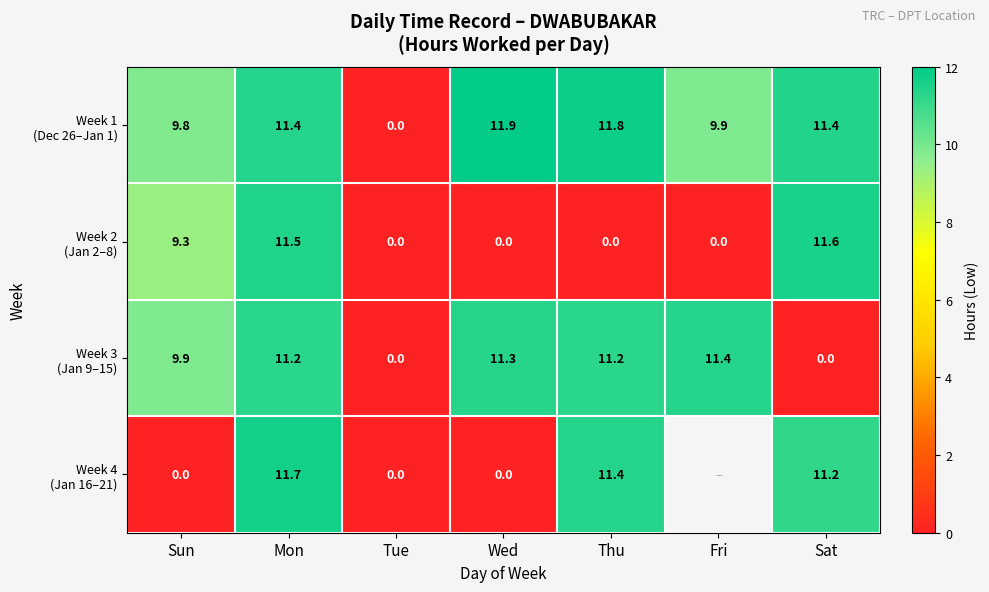

What is the total value across all series at Mon?

45.8